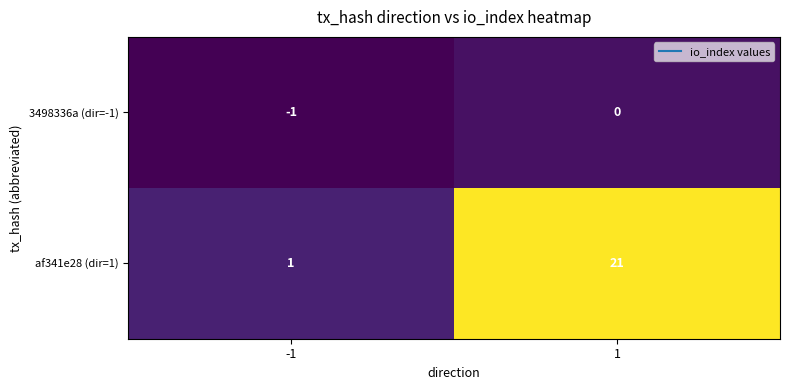

Which series has the largest total across all categories?

af341e28 (dir=1)